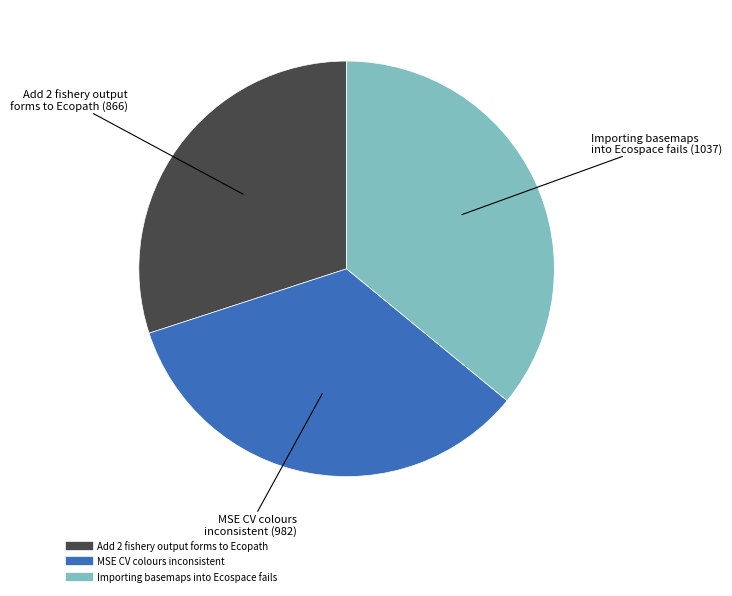

What is the smallest slice in the pie chart?

Add 2 fishery output forms to Ecopath